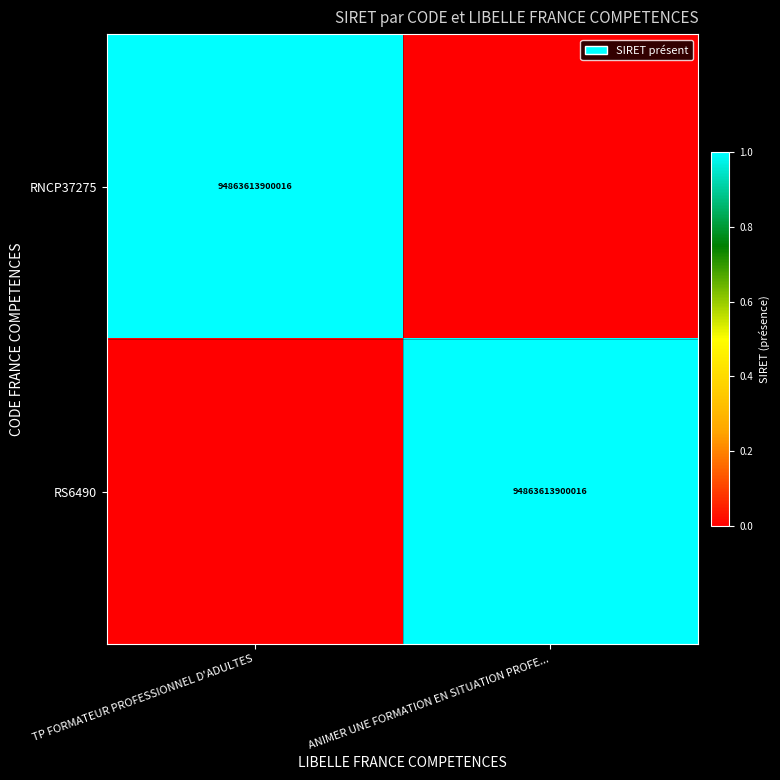

The RNCP37275 series shows 94863613900016 at TP FORMATEUR PROFESSIONNEL D'ADULTES. True or false?

True